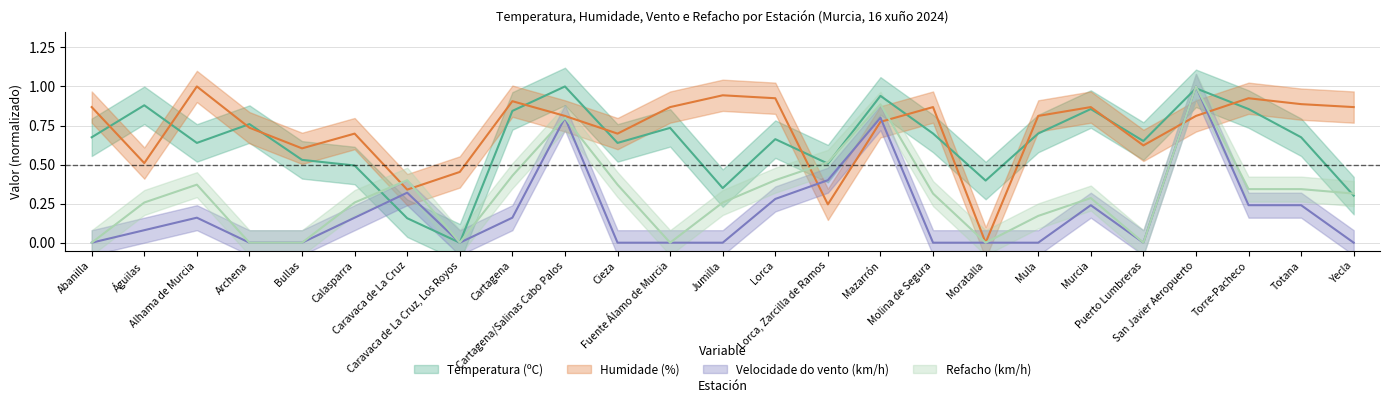

Which category has the lowest value across all series?

Caravaca de La Cruz, Los Royos